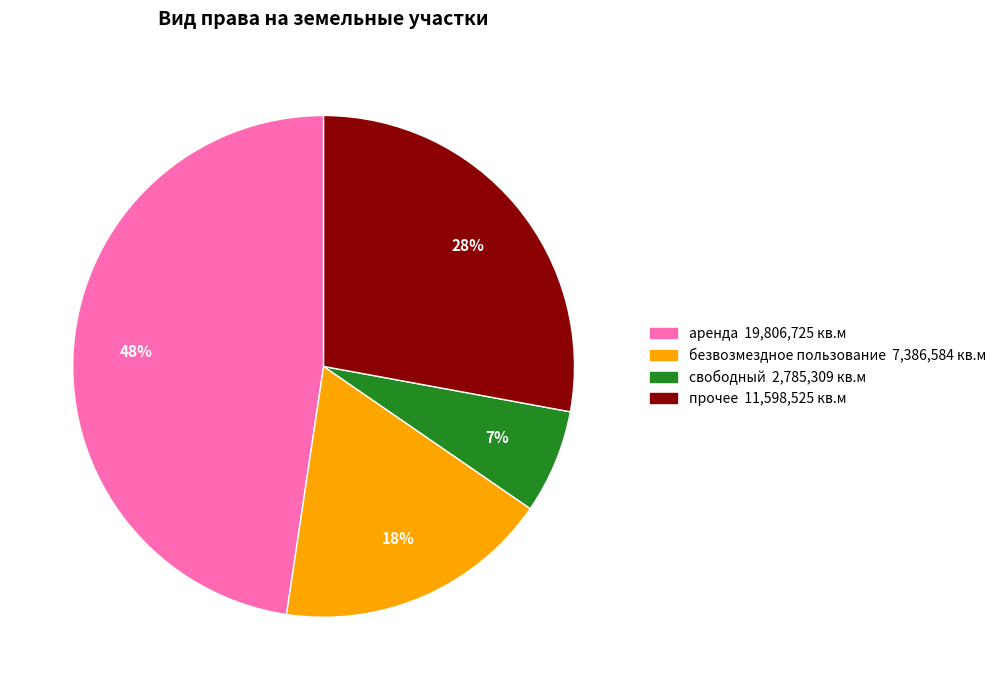

To the nearest percent, what is the difference between the largest and smallest slice percentages?

41%